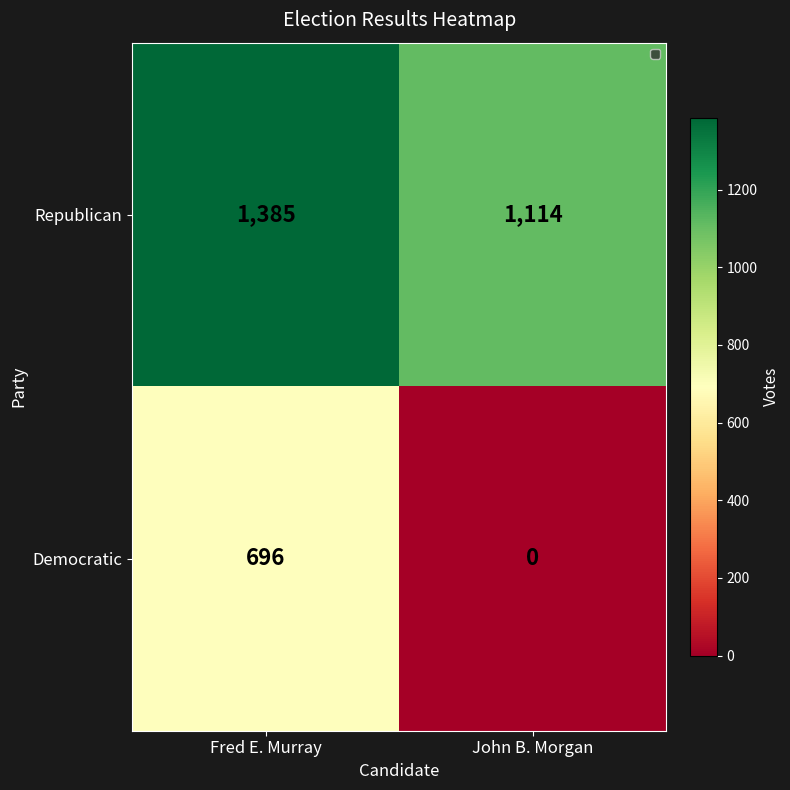

Reading left to right, what are all the values shown in this chart?

Republican: 1385	1114
Democratic: 696	0